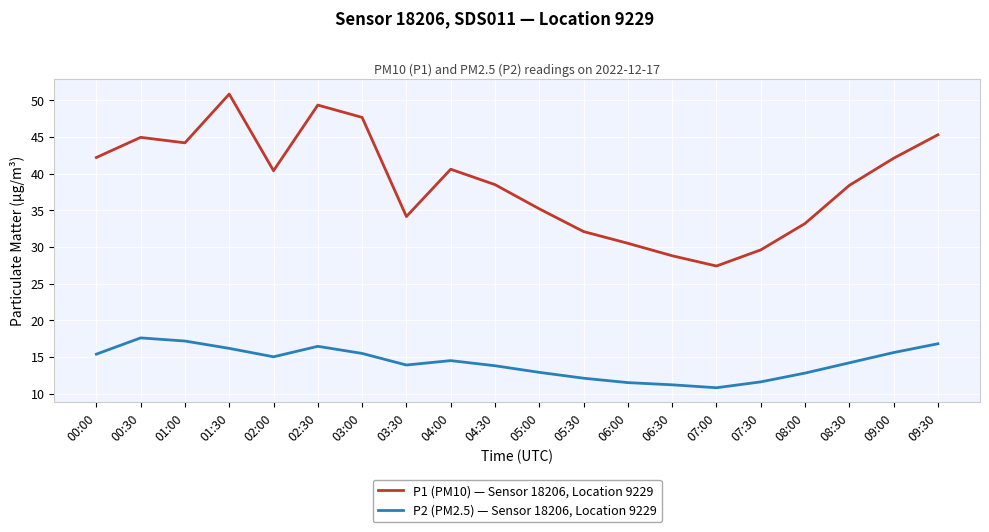

The P1 (PM10) — Sensor 18206, Location 9229 series shows 10.9 at 06:30. True or false?

False